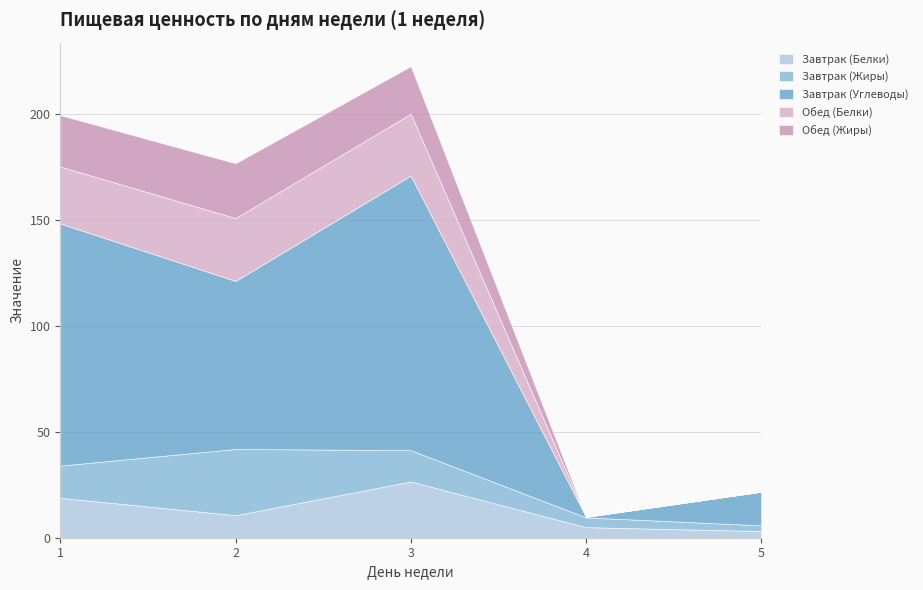

Does the chart display data point markers on the line(s)?

No